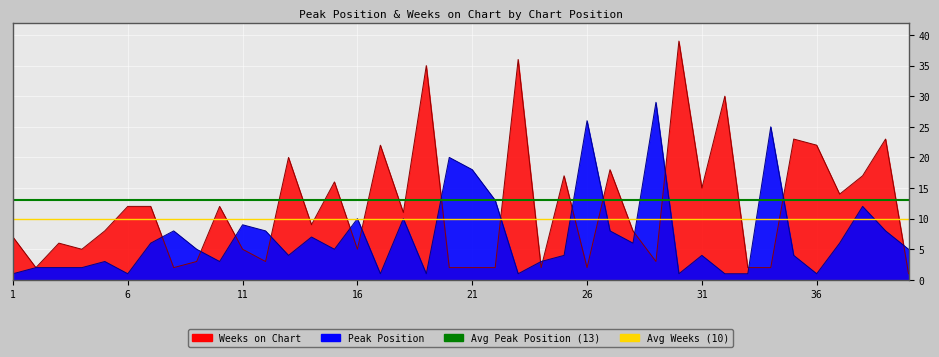

What is the value of the Avg Weeks on Chart point at the 2nd from the left?

10